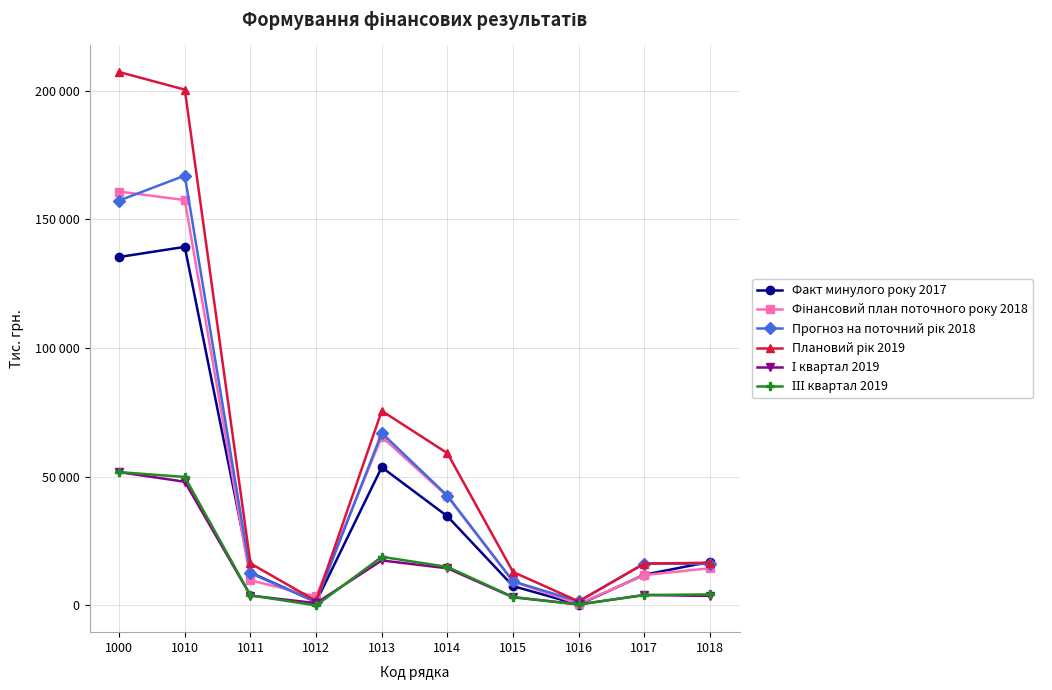

What are all the series names shown in the legend?

Факт минулого року 2017, Фінансовий план поточного року 2018, Прогноз на поточний рік 2018, Плановий рік 2019, І квартал 2019, ІІІ квартал 2019